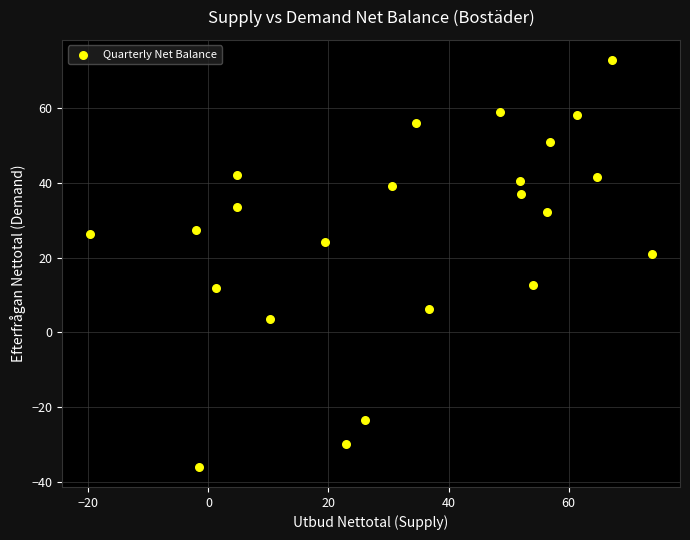

What is the range of Y values (max minus min)?

108.9